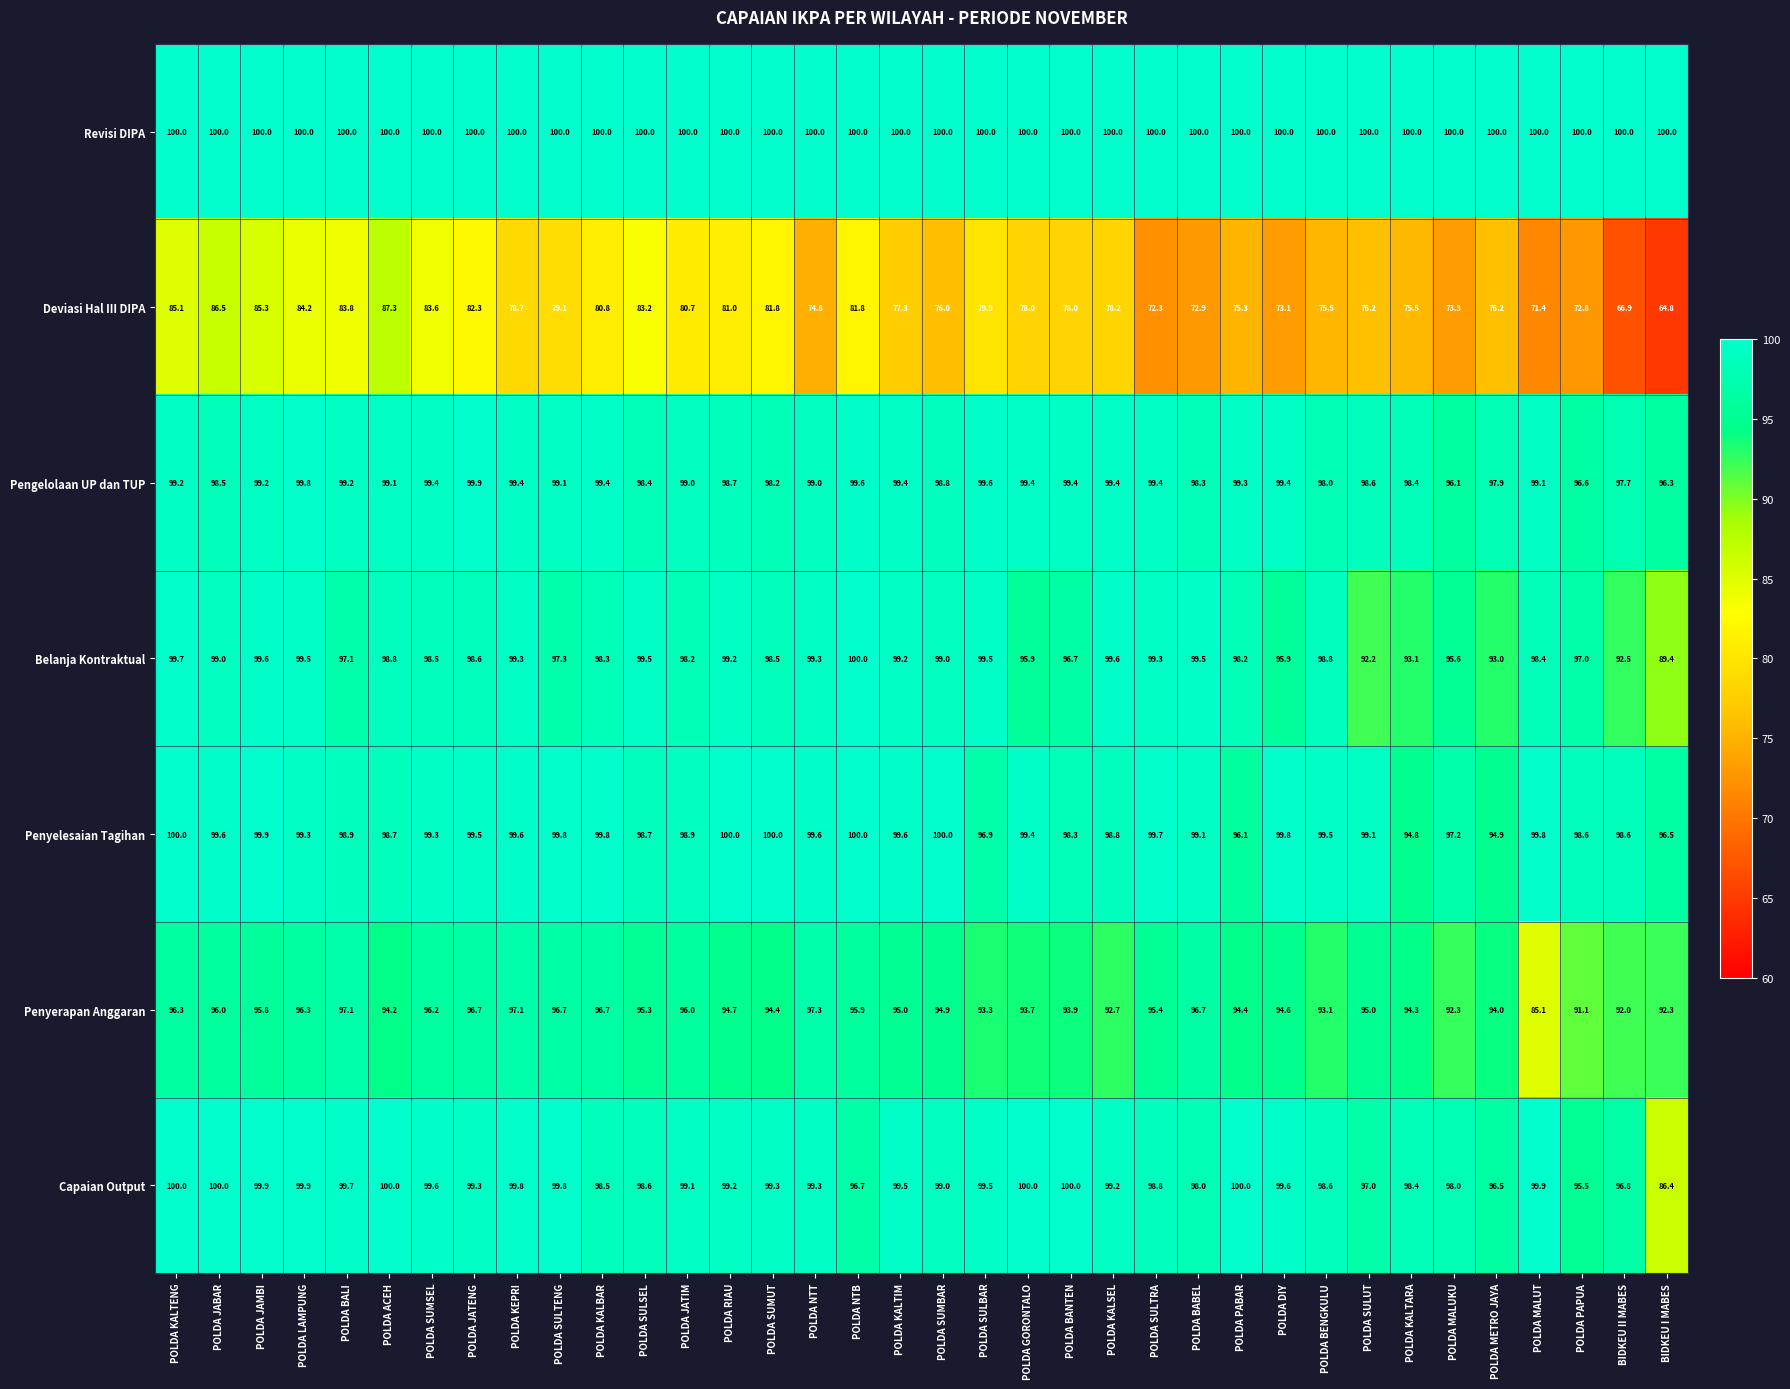

At how many categories does at least one series exceed 87?

36